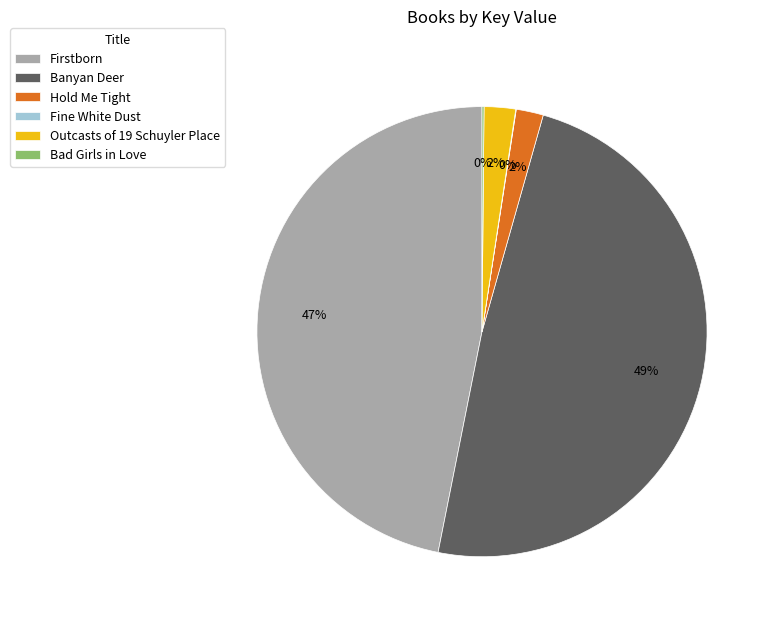

To the nearest percent, what is the difference between the largest and smallest slice percentages?

49%